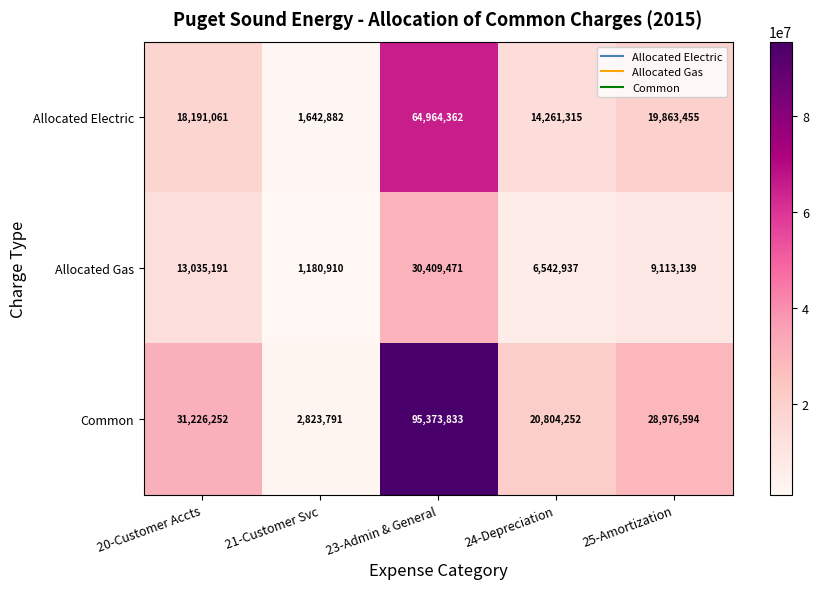

List the series in order of their peak value, lowest first.

Allocated Gas, Allocated Electric, Common